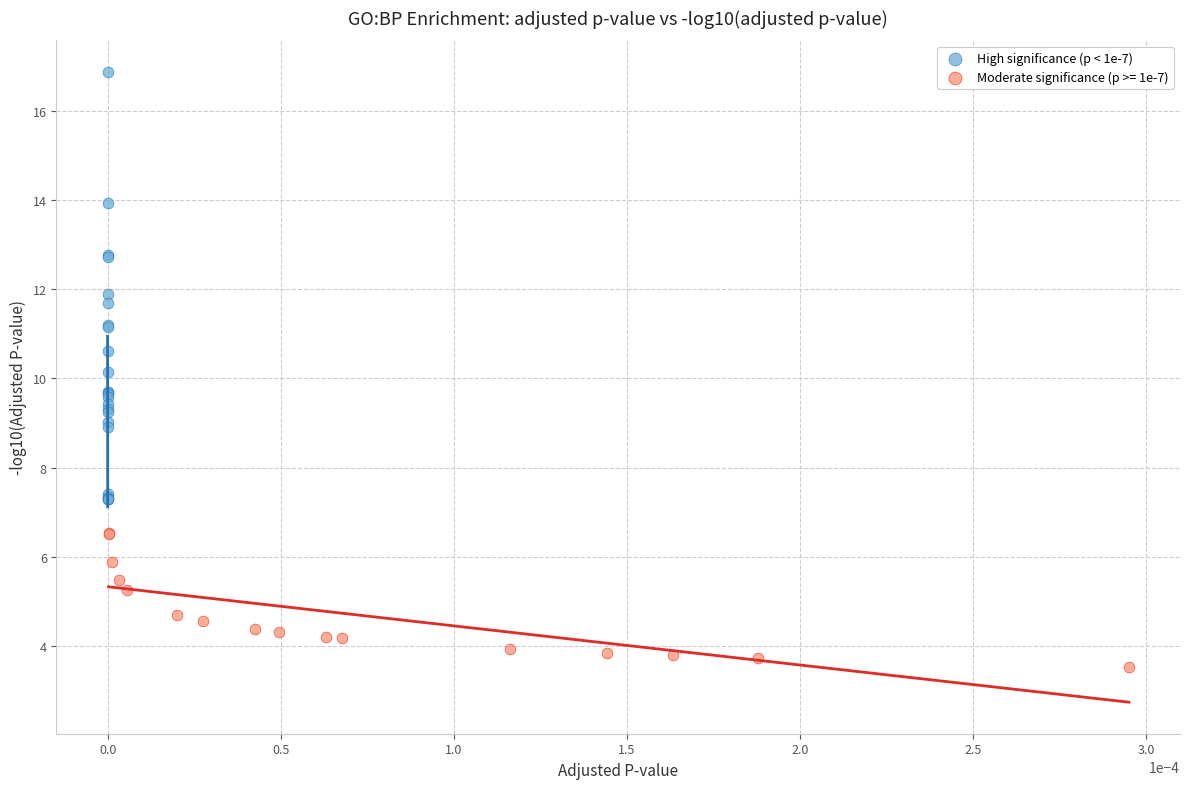

Which series contains the highest Y value?

High significance (p < 1e-7)